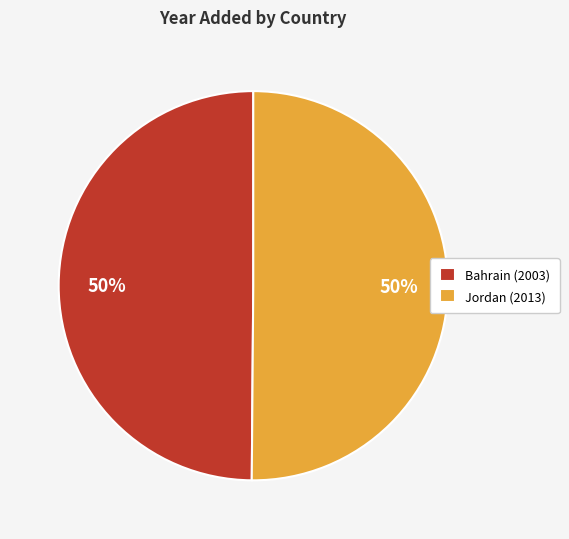

The Bahrain slice represents 35% of the pie. True or false?

False